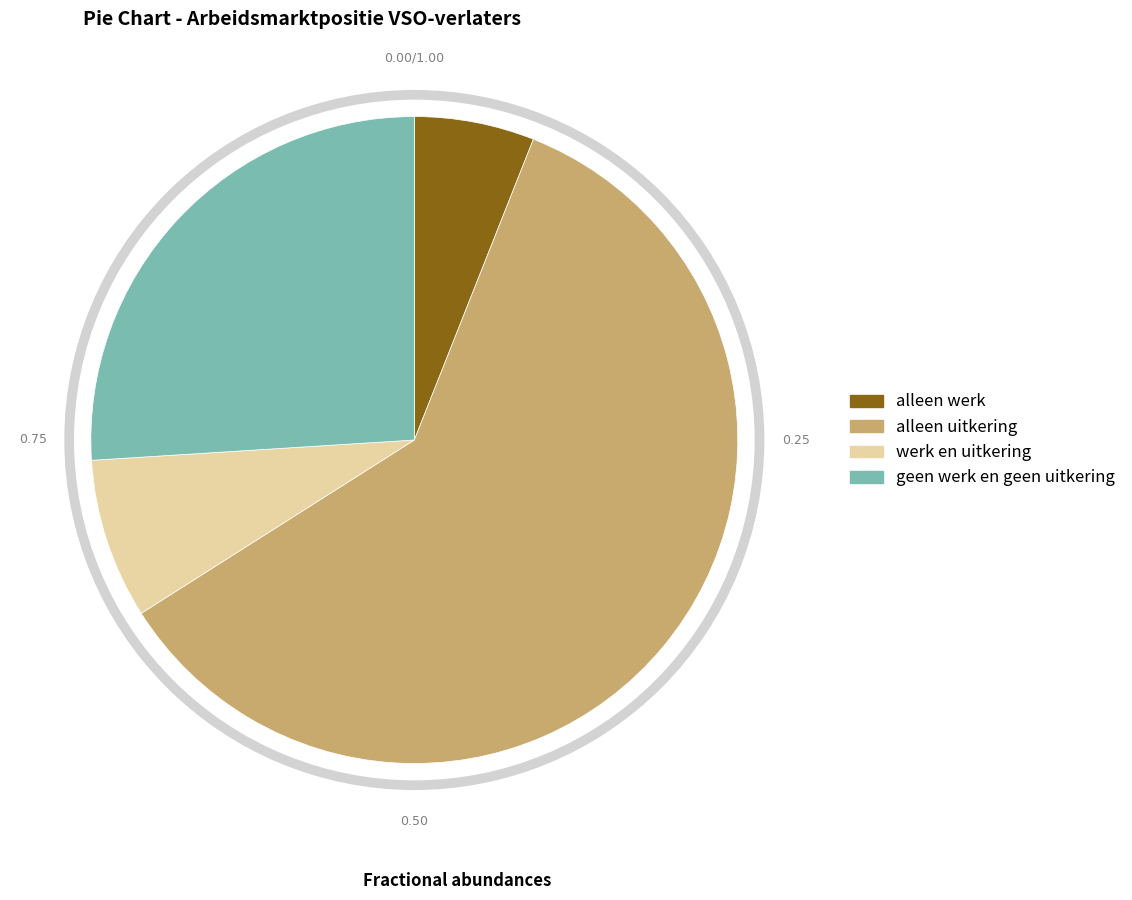

True or false: uitstromers accounts for 61% of the total.

False